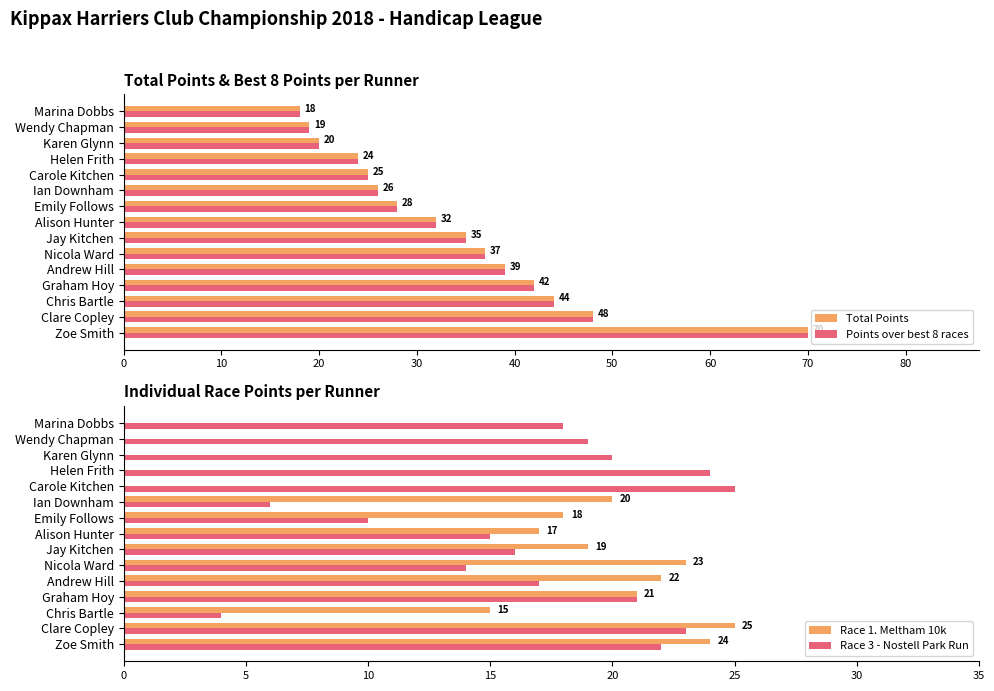

Reading left to right, extract all data points from this chart.

Total Points: 70	48	44	42	39	37	35	32	28	26	25	24	20	19	18
Points over best 8 races: 70	48	44	42	39	37	35	32	28	26	25	24	20	19	18
Race 1. Meltham 10k: 24	25	15	21	22	23	19	17	18	20	0	0	0	0	0
Race 3 - Nostell Park Run: 22	23	4	21	17	14	16	15	10	6	25	24	20	19	18